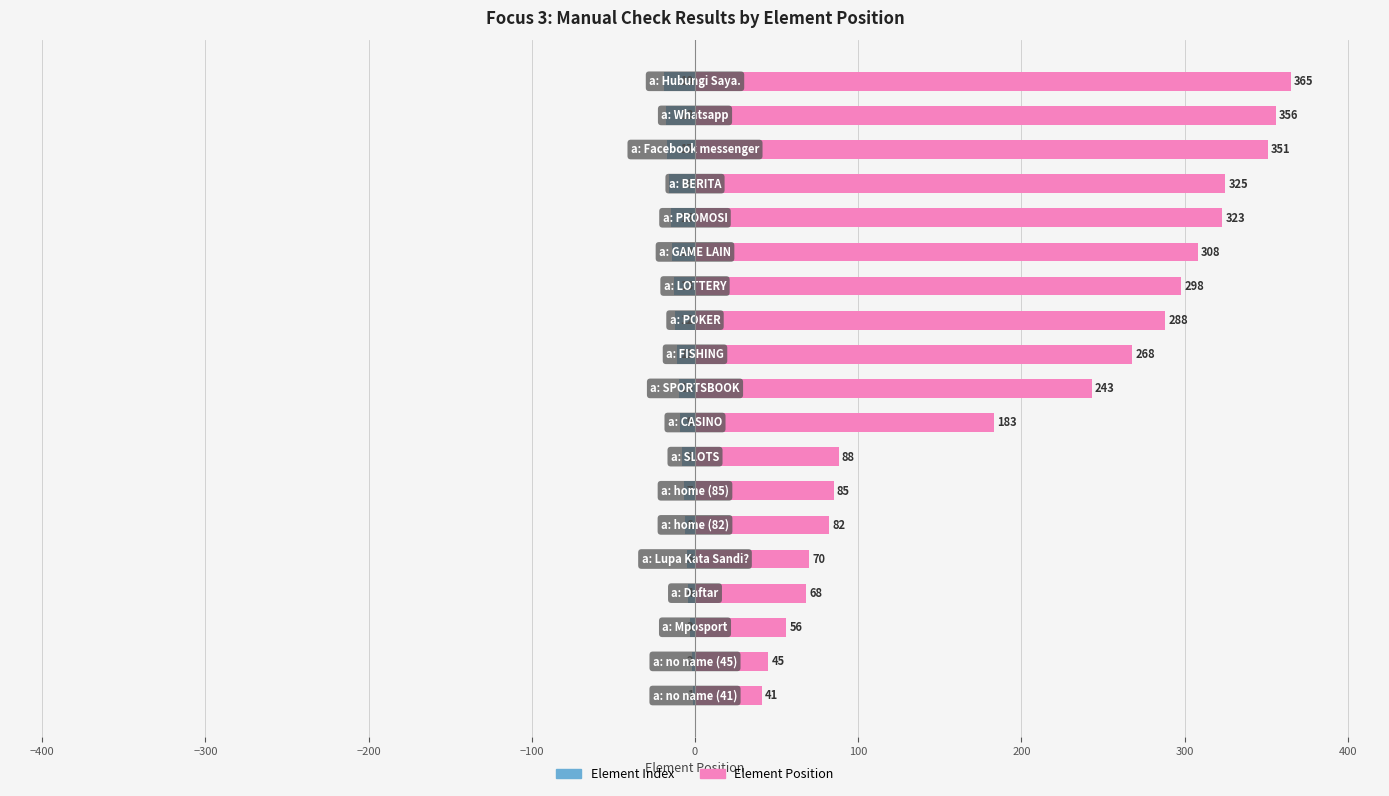

Reading right to left, extract all data points from this chart.

Element Index: -19	-18	-17	-16	-15	-14	-13	-12	-11	-10	-9	-8	-7	-6	-5	-4	-3	-2	-1
Element Position: 365	356	351	325	323	308	298	288	268	243	183	88	85	82	70	68	56	45	41